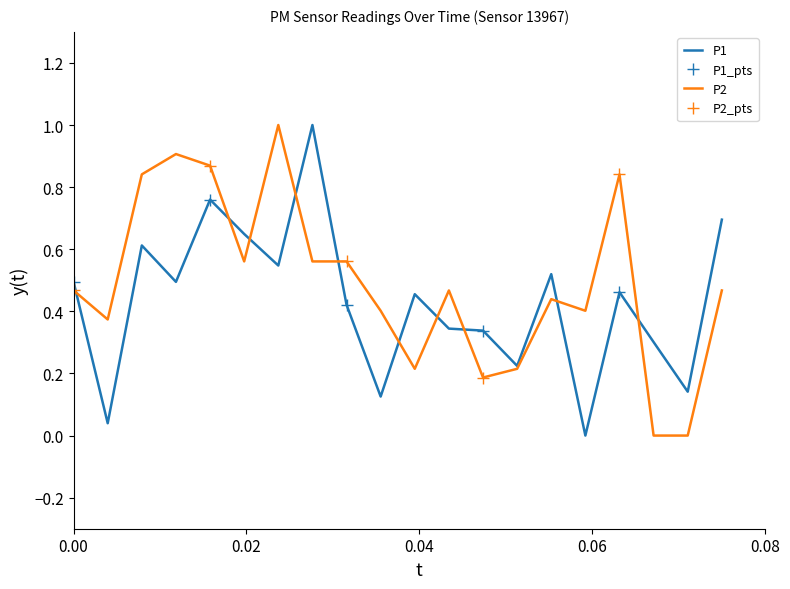

What is the greatest value displayed?

1.0